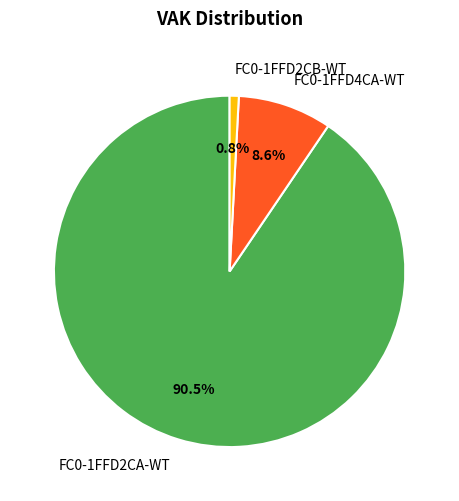

Rank the categories by value from highest to lowest.

FC0-1FFD2CA-WT, FC0-1FFD4CA-WT, FC0-1FFD2CB-WT